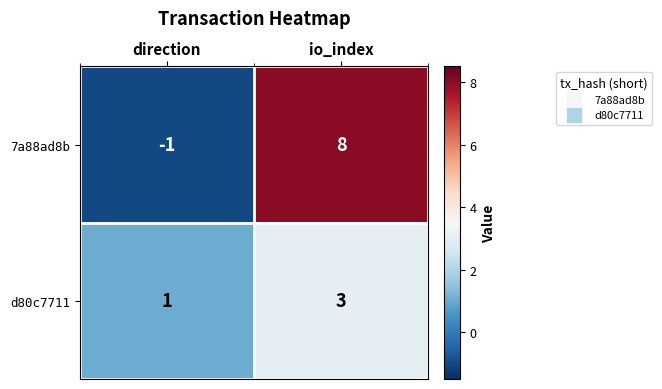

The value of 7a88ad8b at io_index is 8. True or false?

True